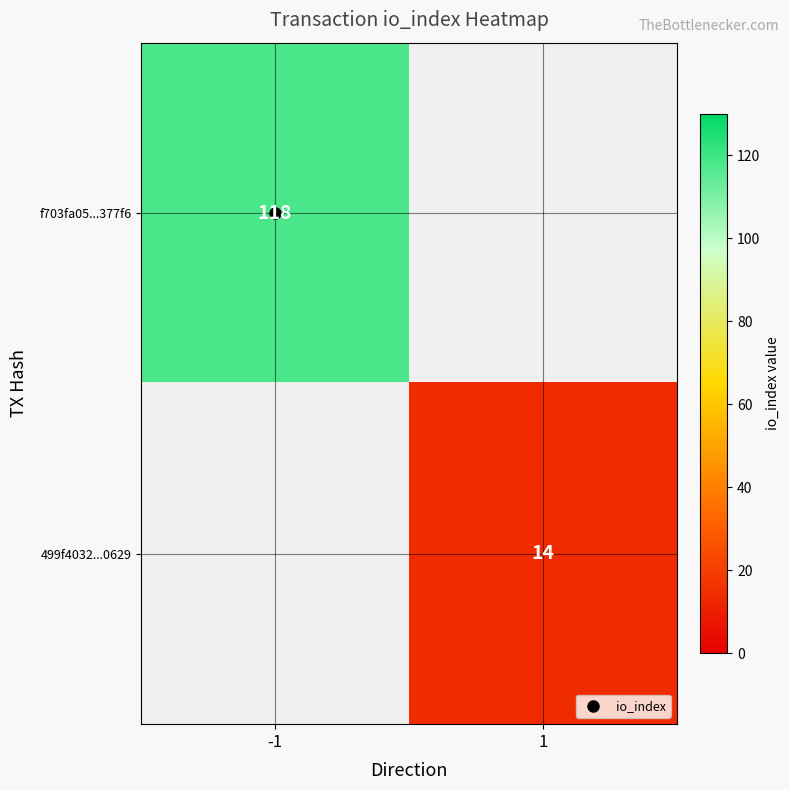

Which series has the largest range (max minus min)?

f703fa05...377f6